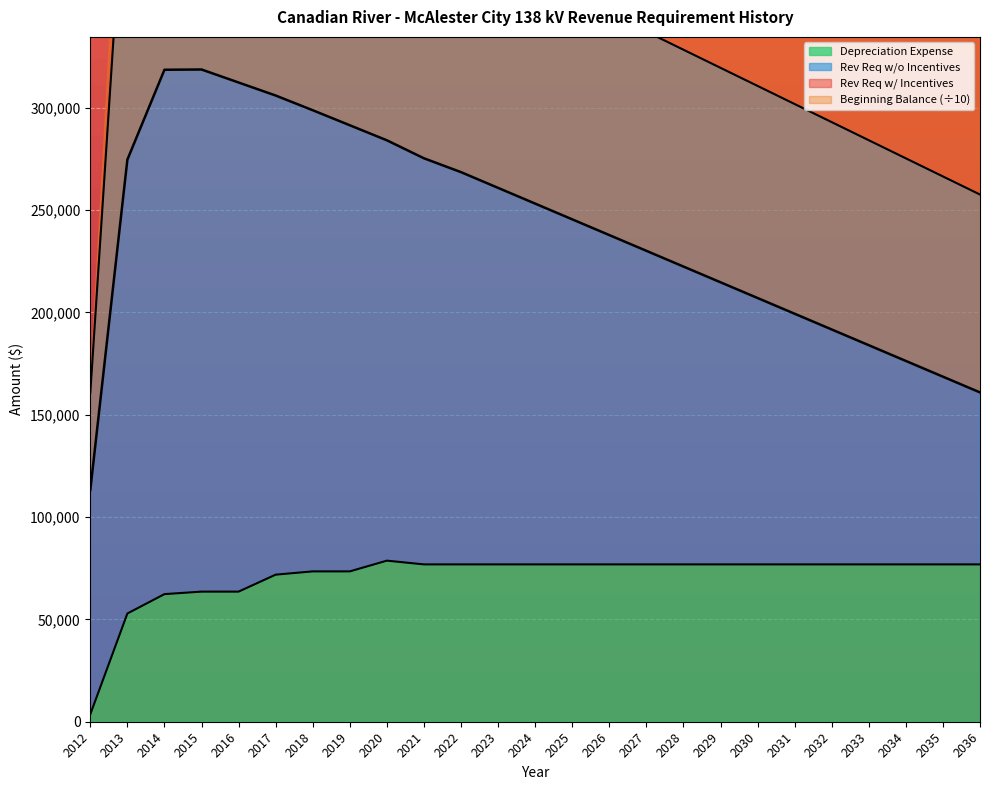

Which series changed the most between 2014 and 2029?

Rev Req w/ Incentives